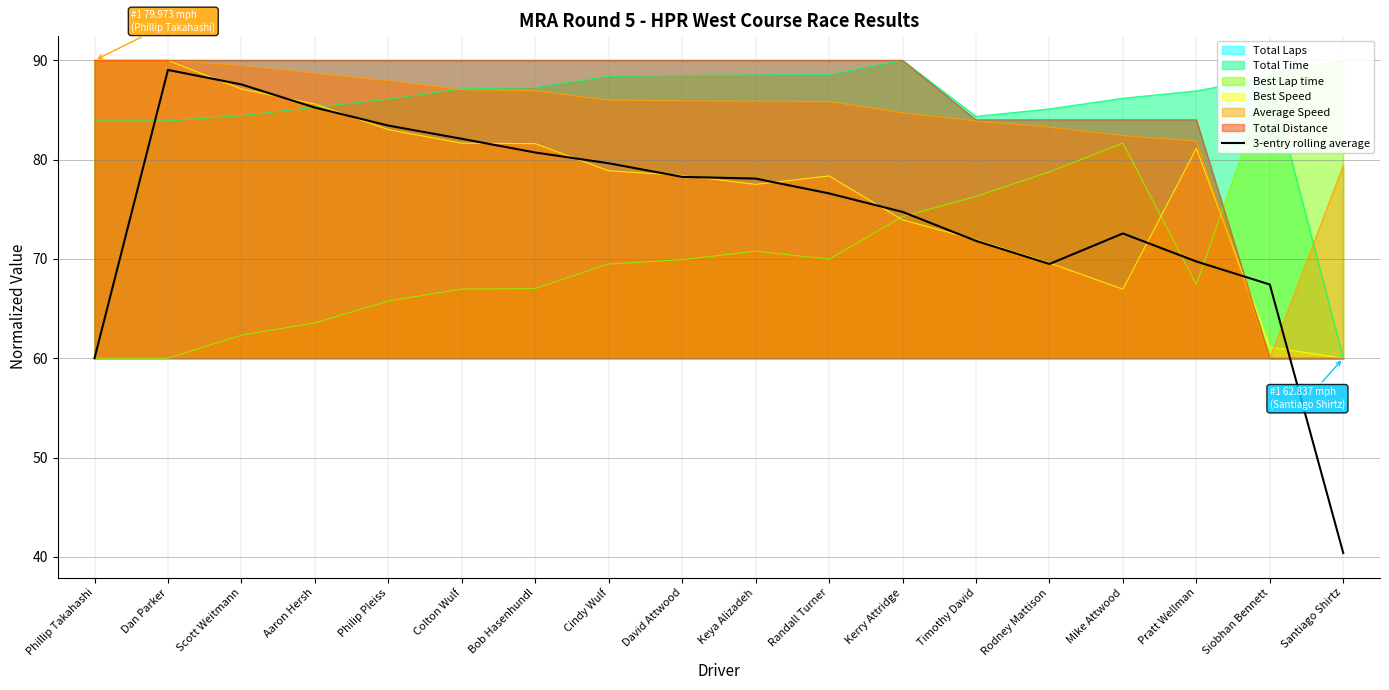

At which category does the chart reach its peak across all series?

Dan Parker